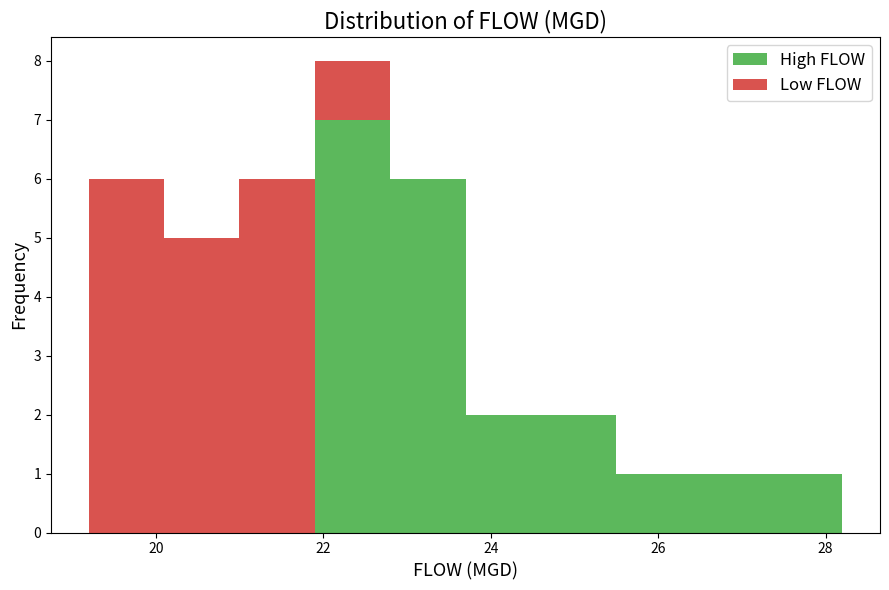

Which range on the x-axis has the tallest stacked bar (by total height)?

21.9 to 22.8